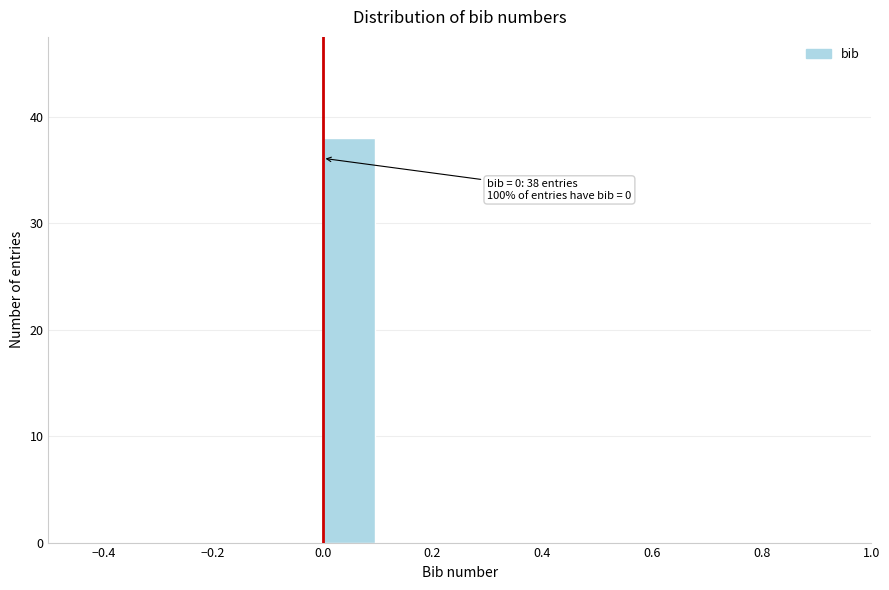

Which range on the x-axis has the tallest bar?

0.0 to 0.1